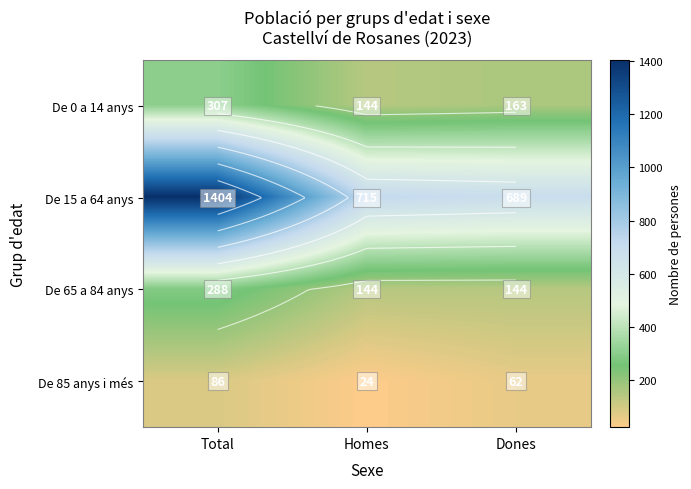

Is the value of De 85 anys i més at Dones greater than the value of De 0 a 14 anys at Total?

No